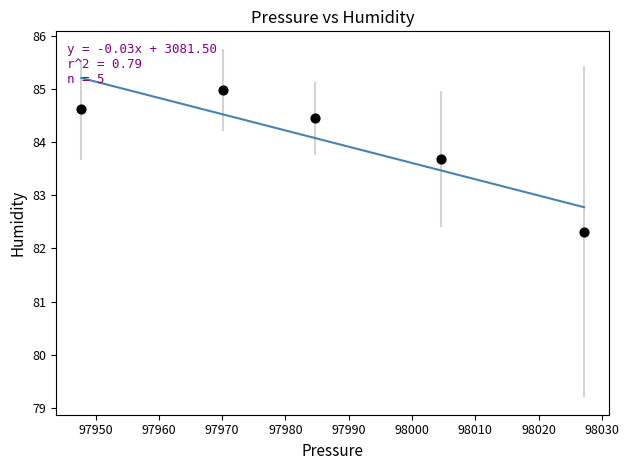

What is the range of X values (max minus min)?

79.5